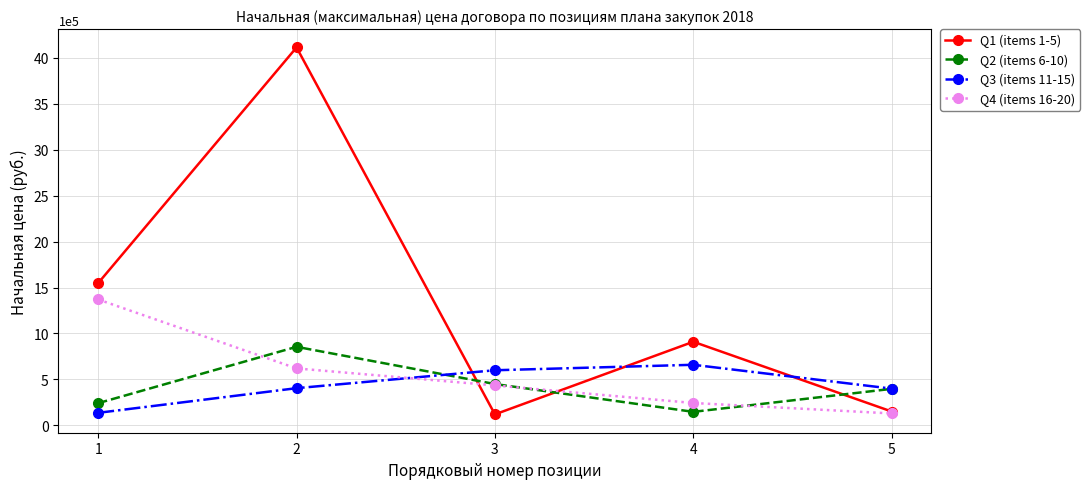

At which label is Q2 (items 6-10) closest to 501250?

3